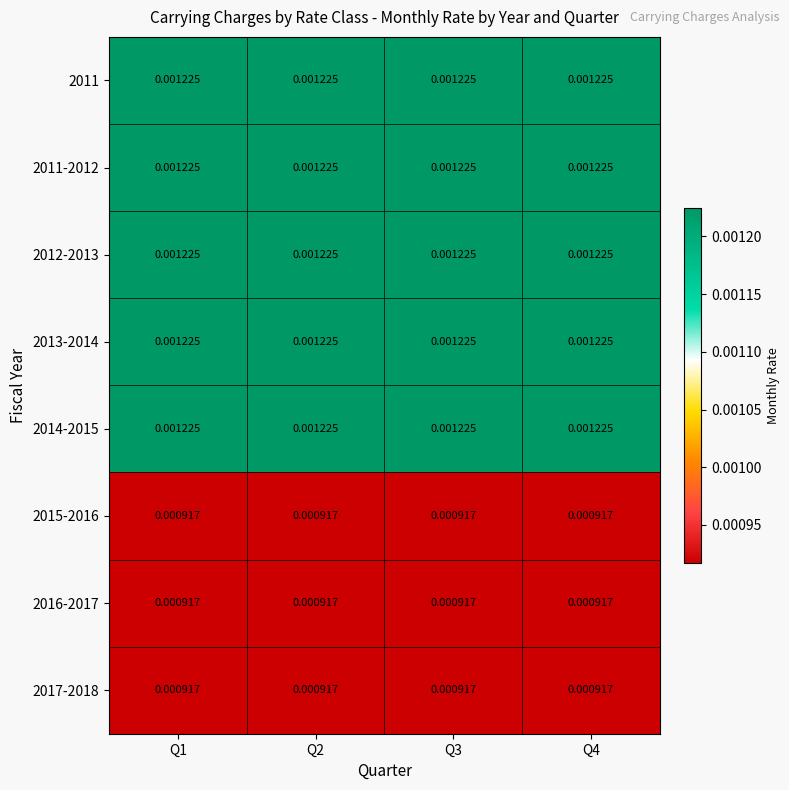

How many series are shown in this chart?

8